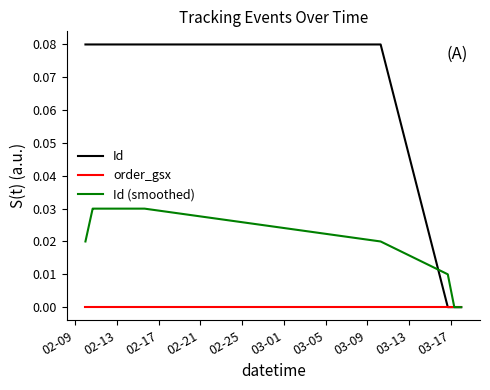

Which series has the largest range (max minus min)?

Id